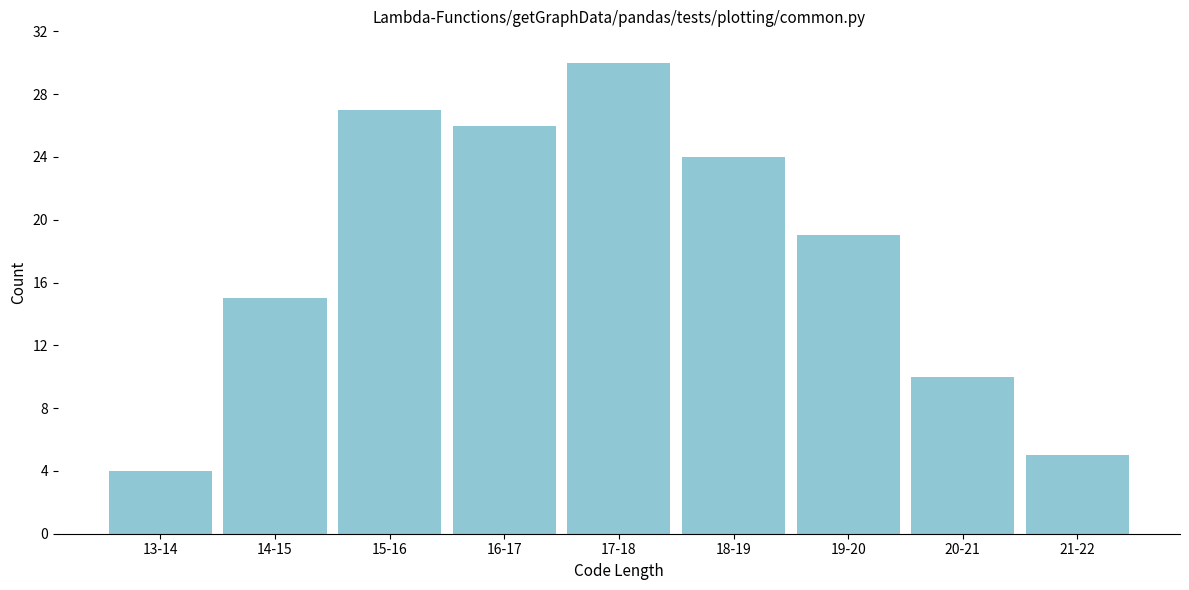

Reading right to left, list all the values displayed in this chart.

21-22=5	20-21=10	19-20=19	18-19=24	17-18=30	16-17=26	15-16=27	14-15=15	13-14=4